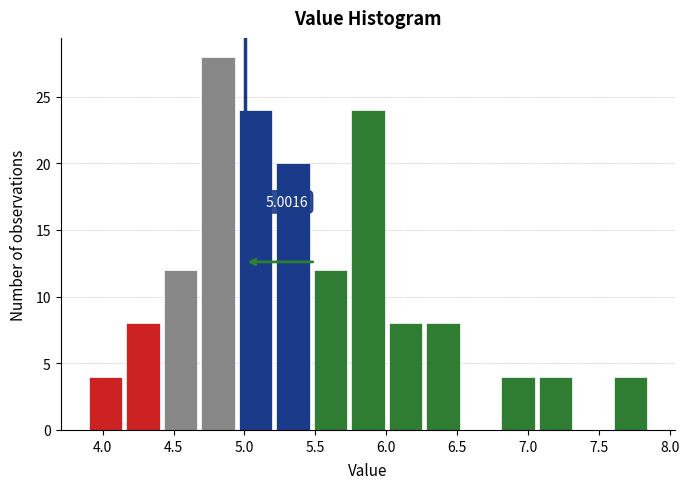

Over which range of the x-axis is the bar tallest?

4.70 to 4.95